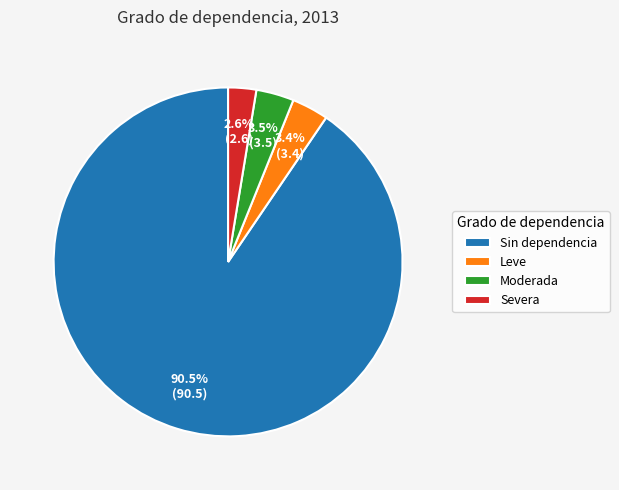

To the nearest percent, what is the difference between the largest and smallest slice percentages?

88%